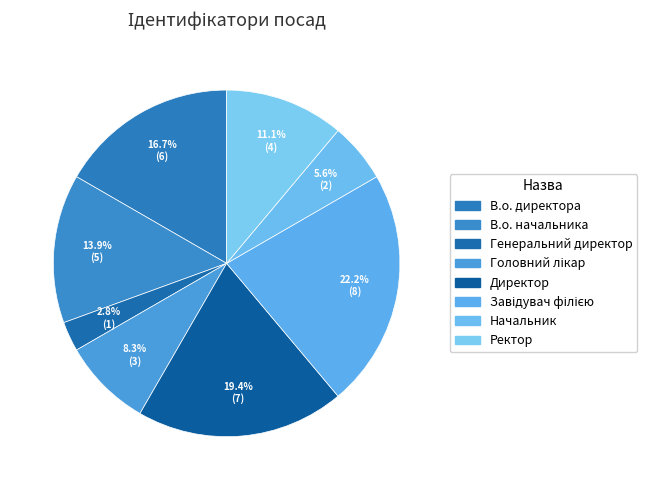

To the nearest percent, what percentage of the pie is В.о. директора?

17%